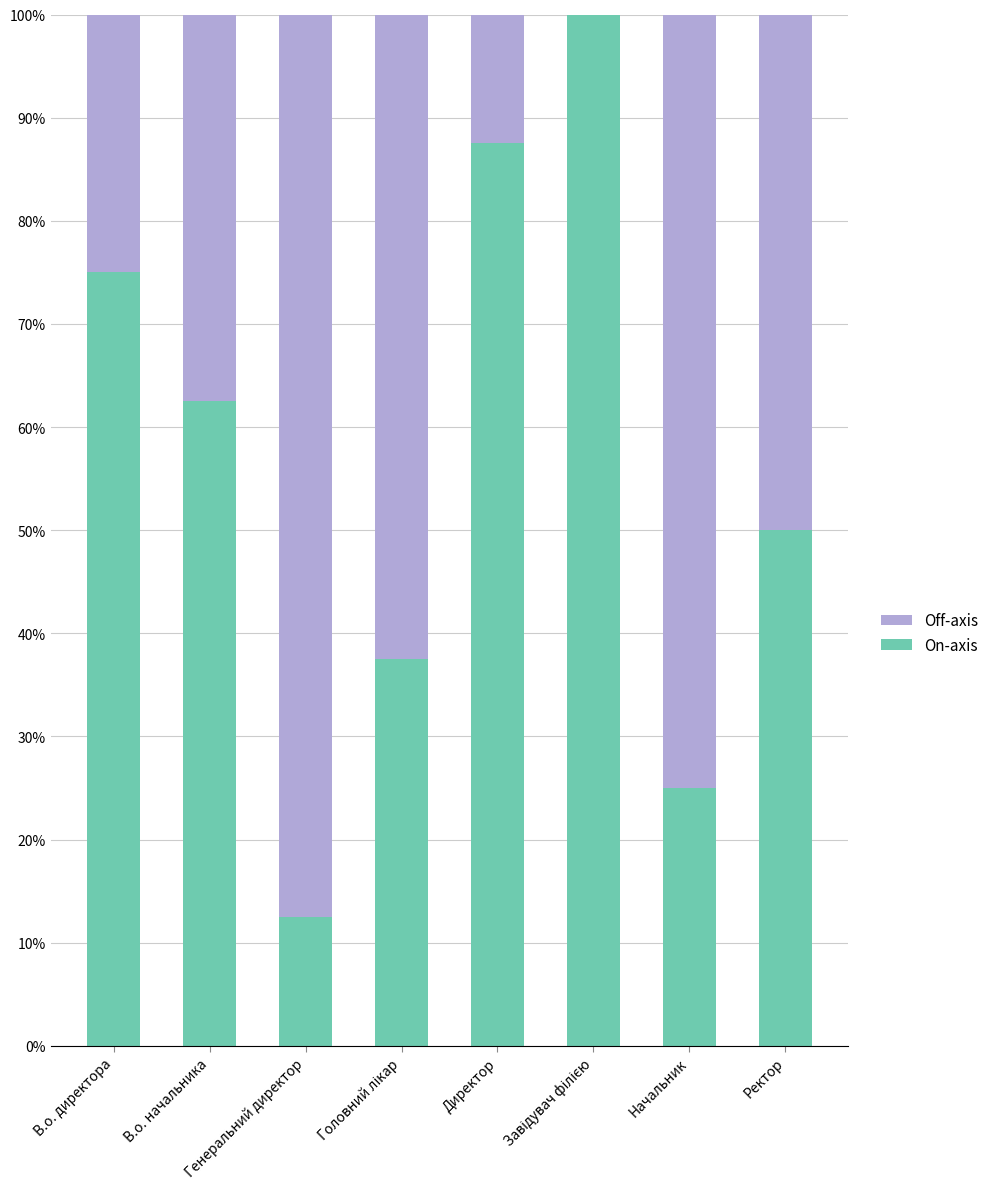

What is the sum of all On-axis values?

450.0